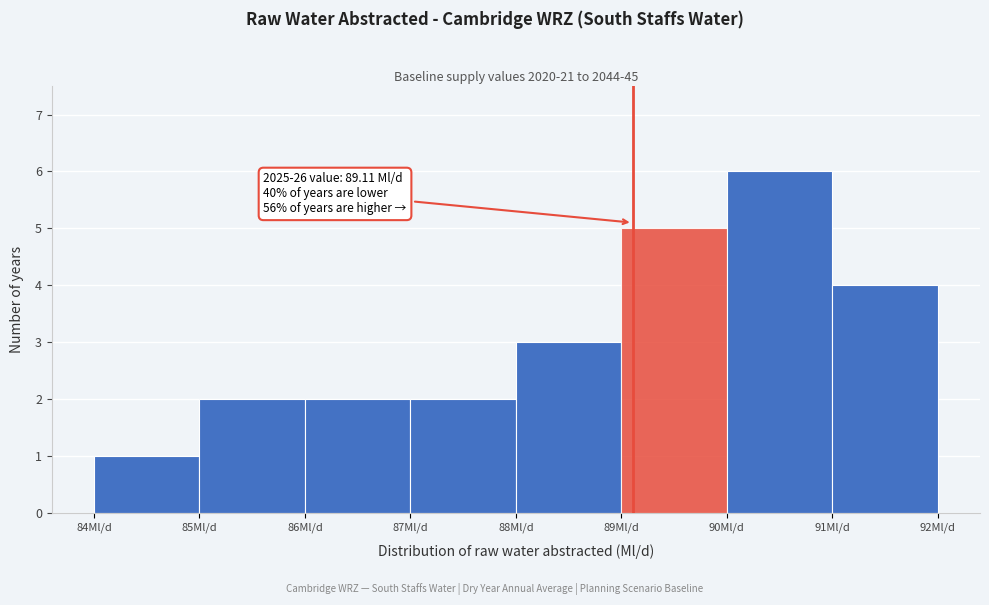

Over which range of the x-axis is the bar tallest?

90 to 91